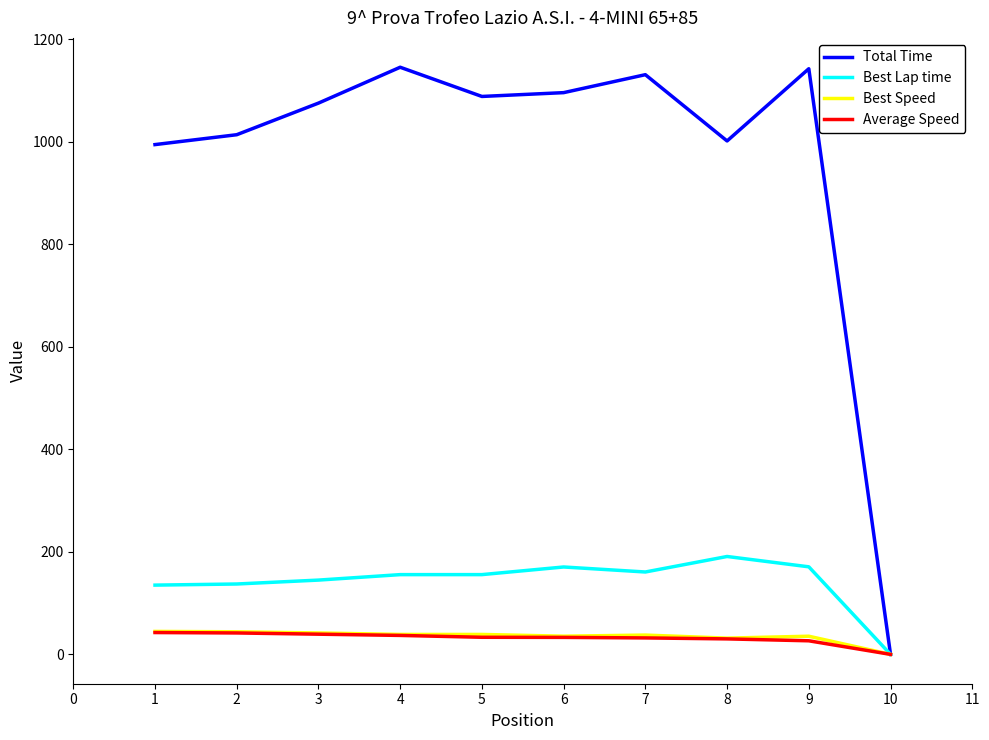

Count the number of categories in the chart.

10